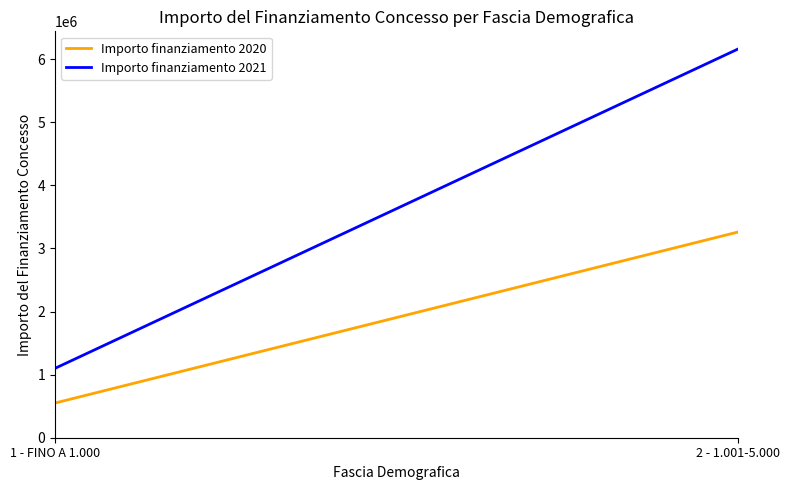

At which label does Importo finanziamento 2021 reach its minimum?

1 - FINO A 1.000